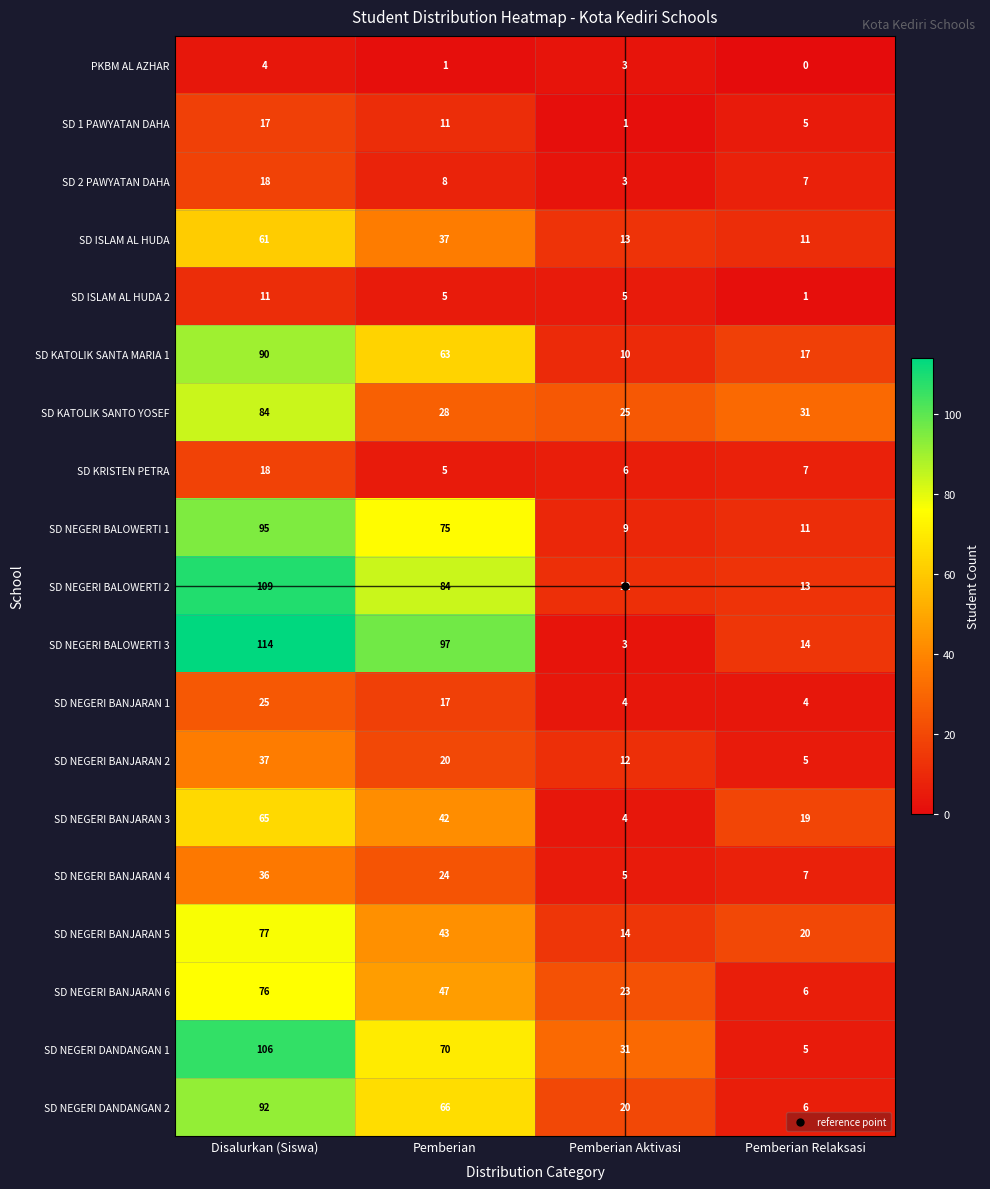

Rank the categories by SD NEGERI BANJARAN 4 value from highest to lowest.

Disalurkan (Siswa), Pemberian, Pemberian Relaksasi, Pemberian Aktivasi